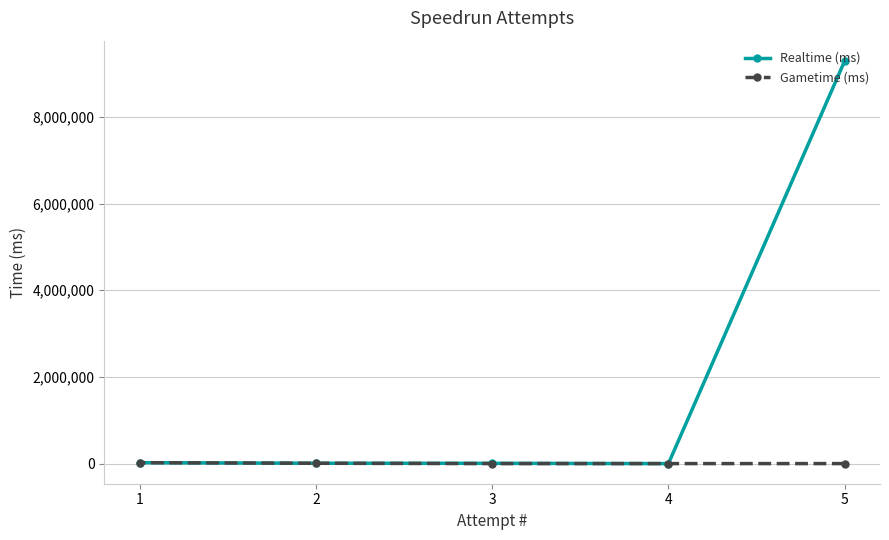

Rank the series by their average value, from highest to lowest.

Realtime (ms), Gametime (ms)